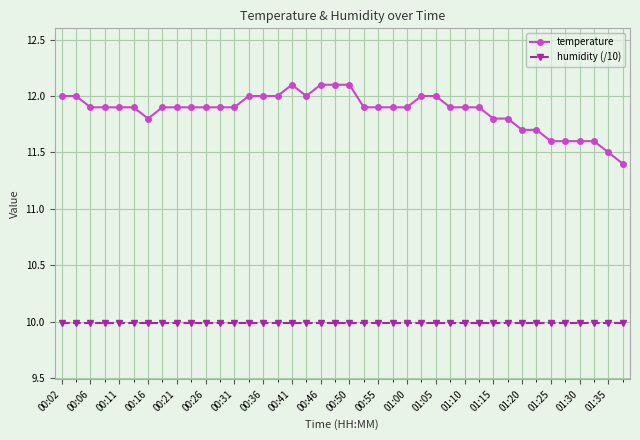

Which series has the largest total across all categories?

temperature